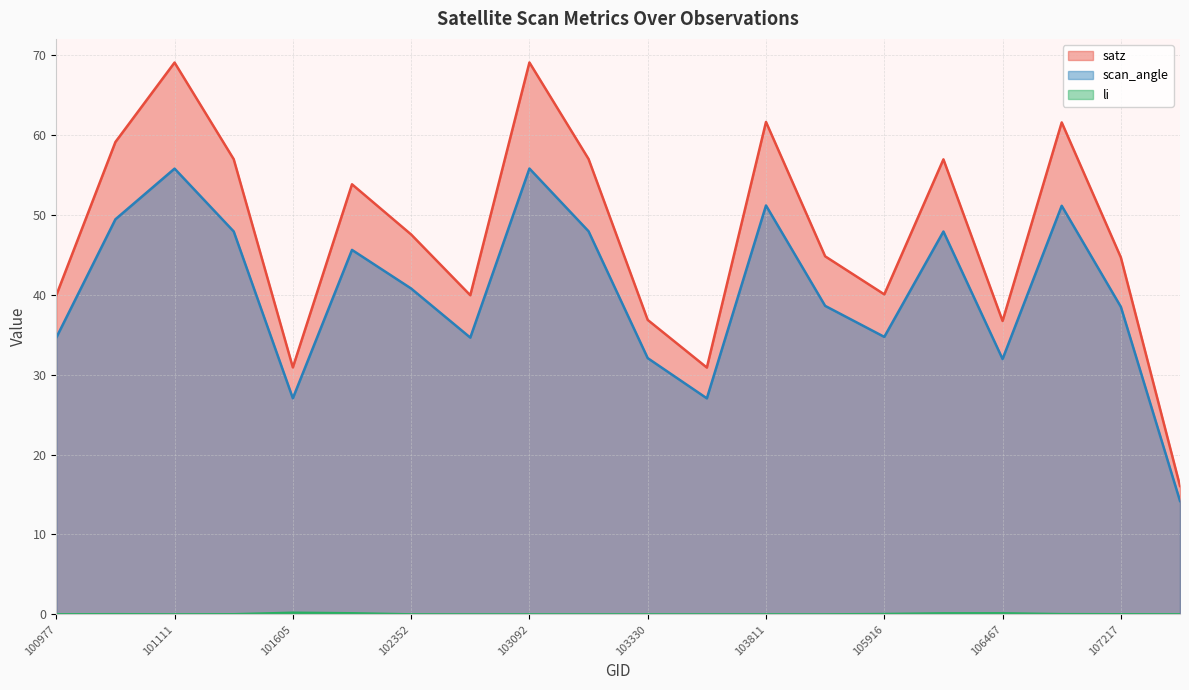

Which series has the largest total across all categories?

satz